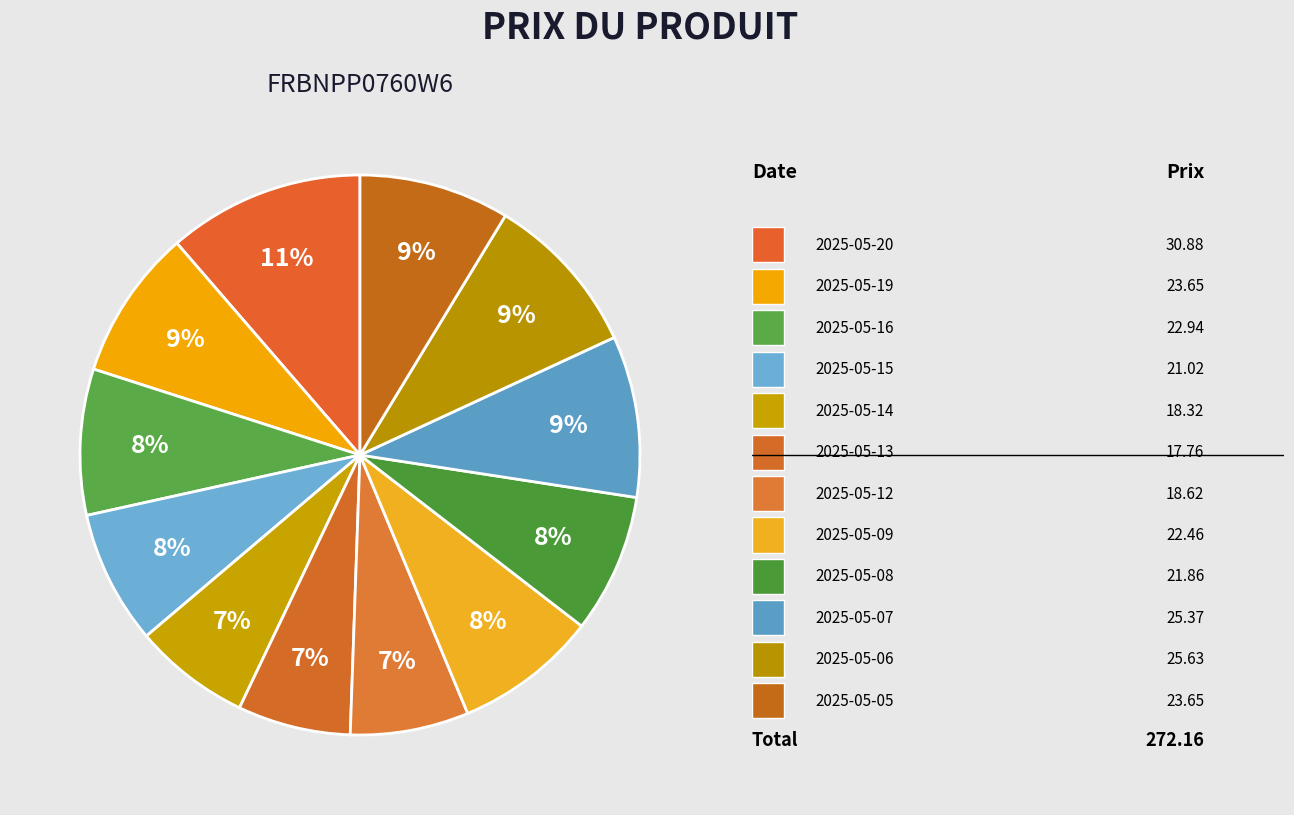

Which slice is the largest?

2025-05-20